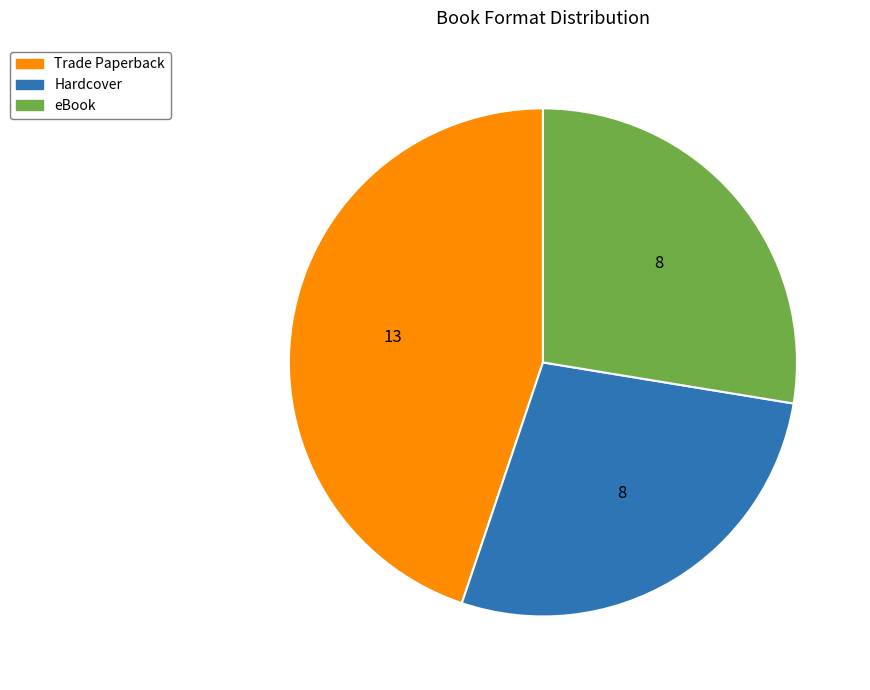

Is there any slice that represents more than half of the pie?

No